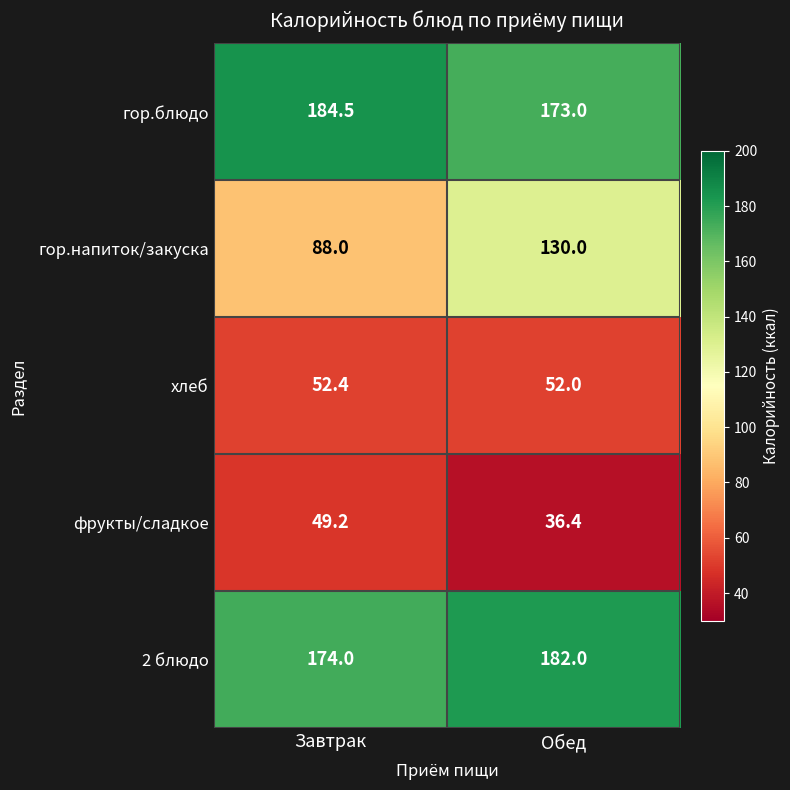

Between Завтрак and Обед, which series saw the biggest shift?

гор.напиток/закуска